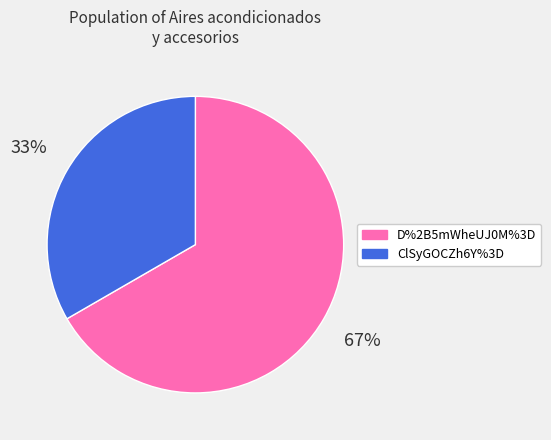

Combined, do D%2B5mWheUJ0M%3D and ClSyGOCZh6Y%3D account for over 50%?

Yes